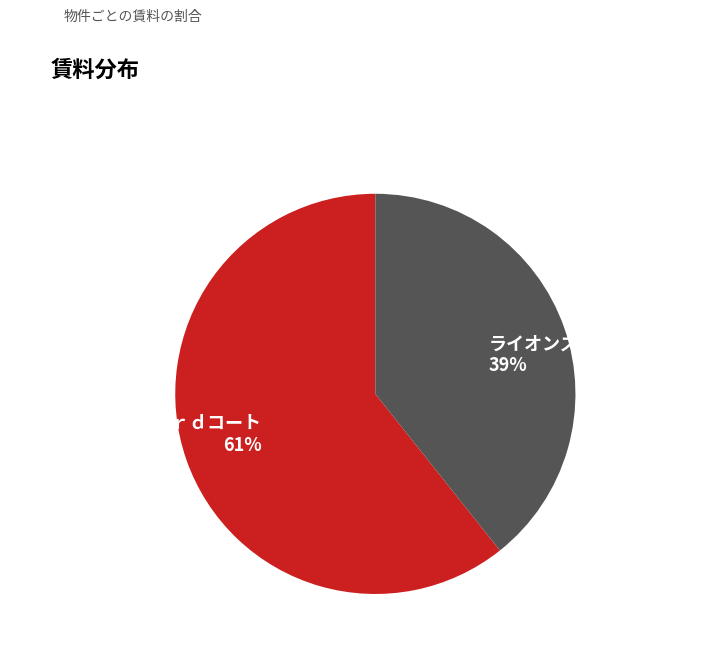

What is the largest slice in the pie chart?

シティアベニュー３ｒｄコート